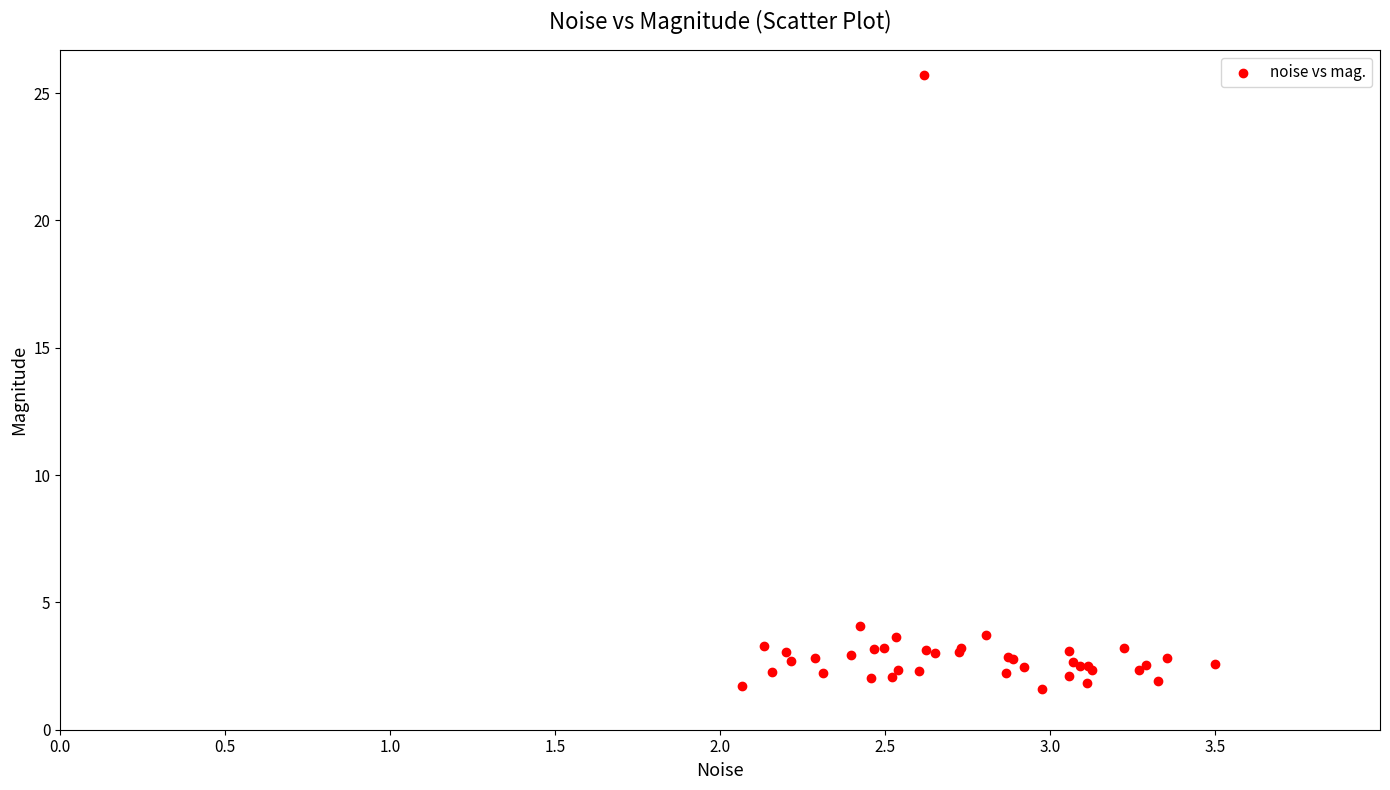

What Y value in the scatter plot is closest to 13?

4.1